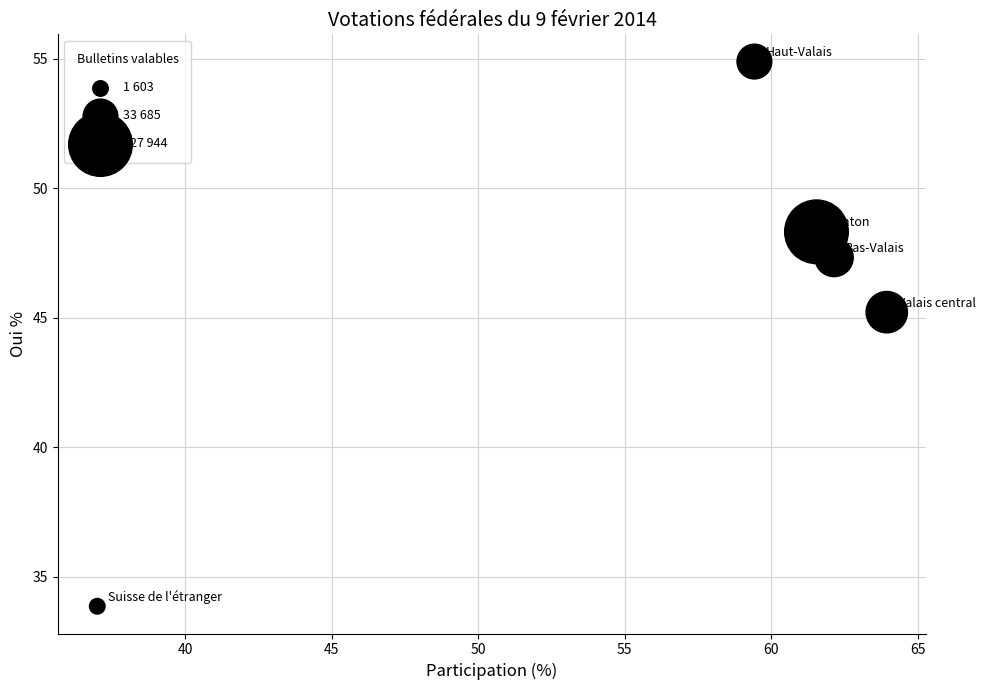

What is the range of Y values (max minus min)?

21.0